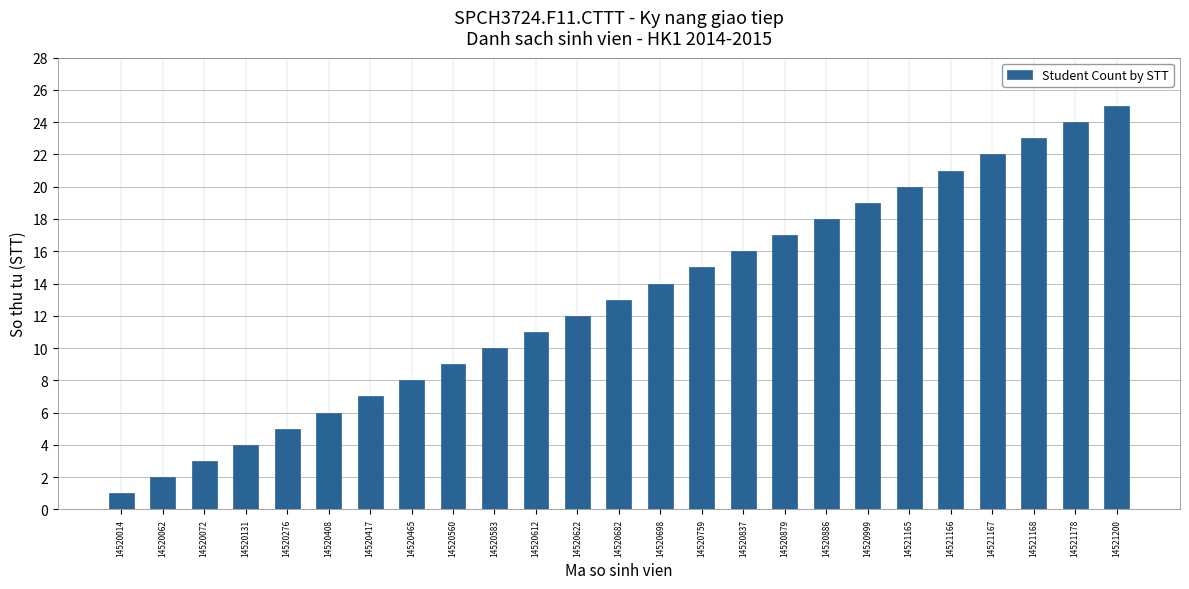

What is the sum of all values?

325